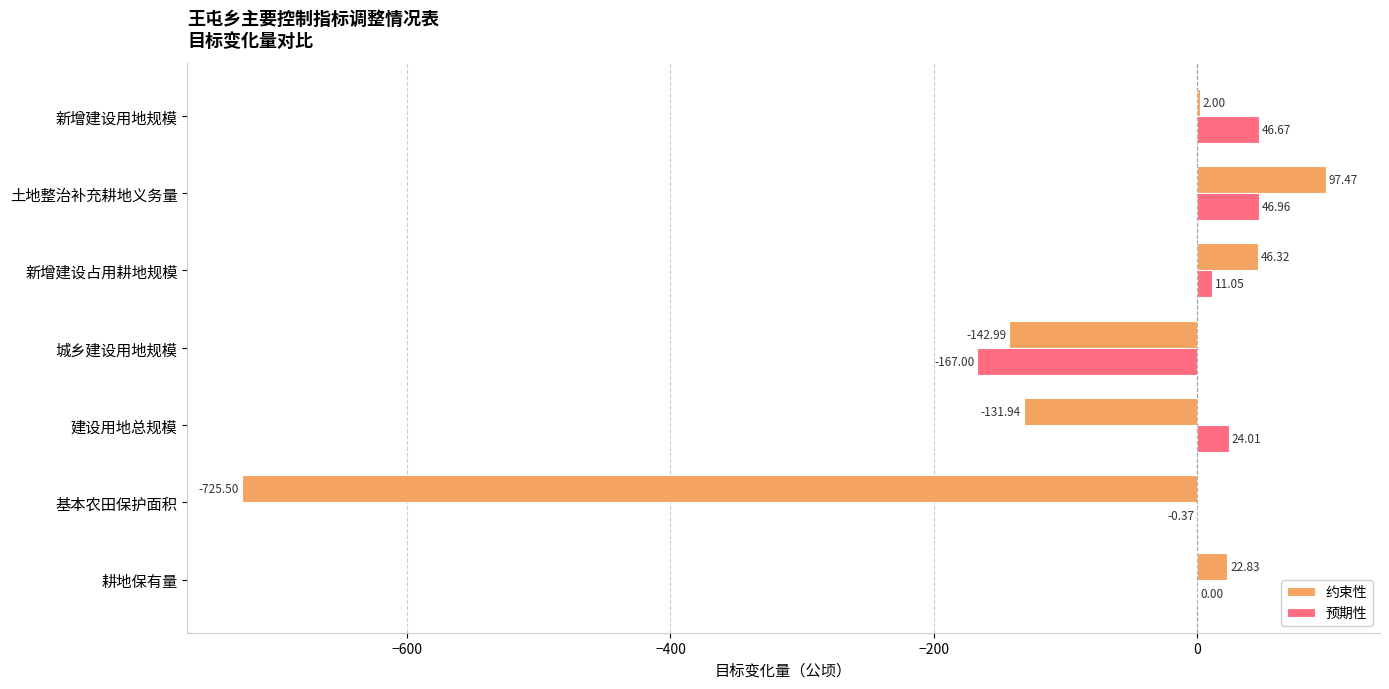

What are all the series names shown in the legend?

约束性, 预期性